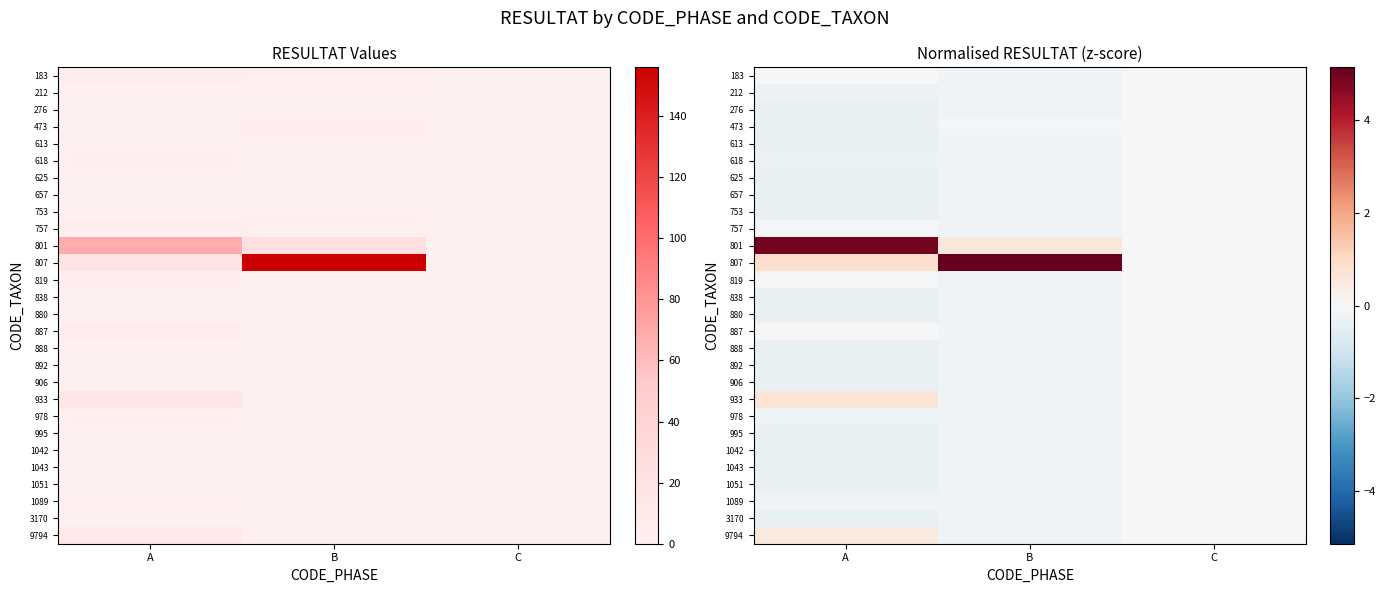

The 880 series shows 0.0 at C. True or false?

True